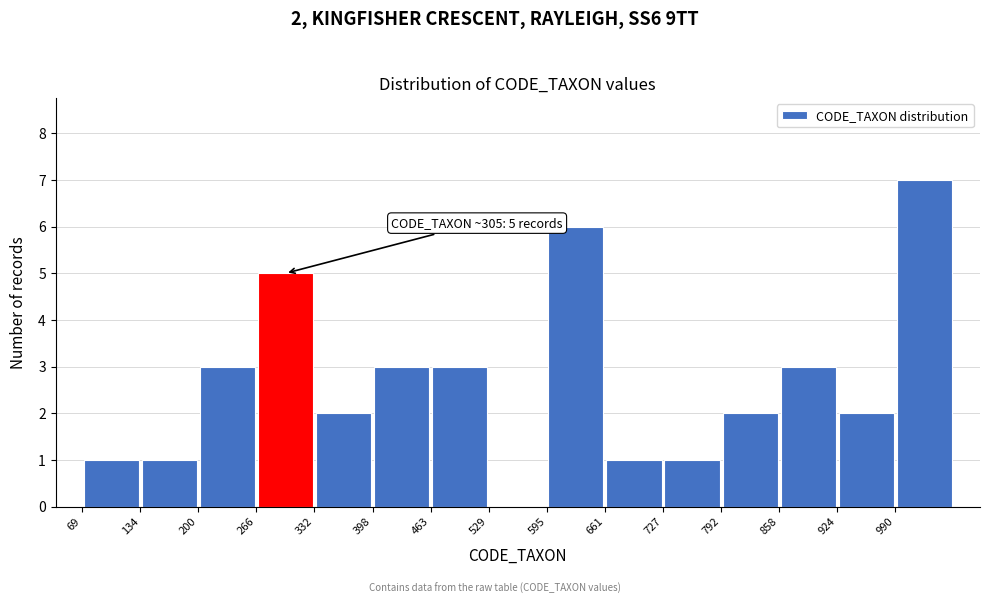

Over which range of the x-axis is the bar tallest?

990 to 1060